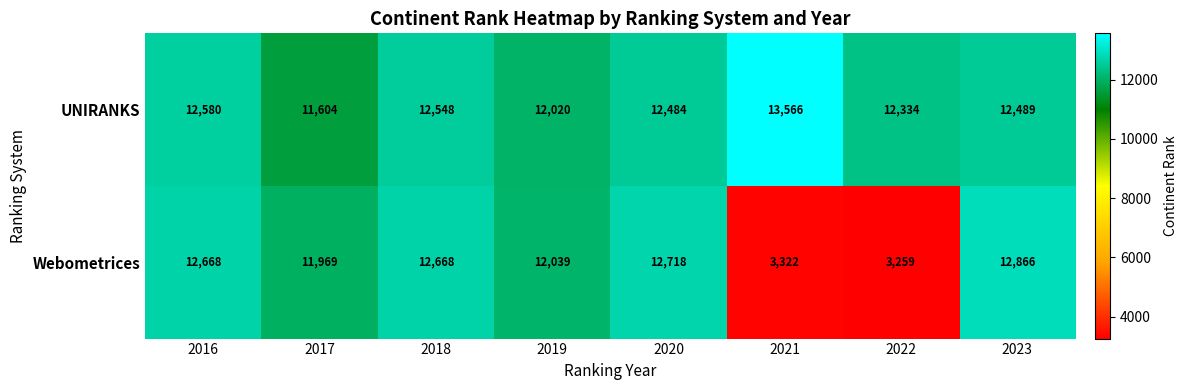

Where is UNIRANKS nearest to the value 12585?

2016